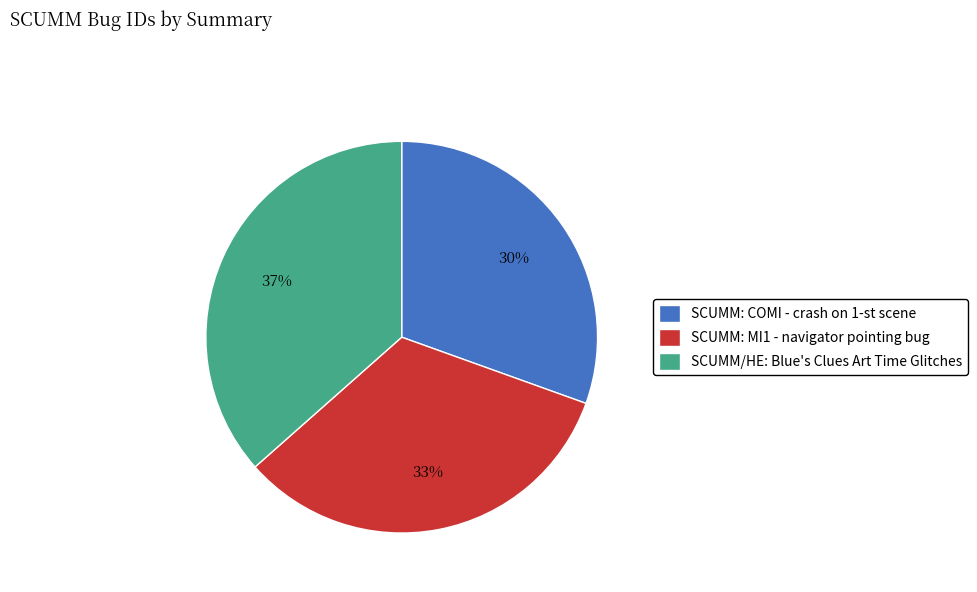

Approximately how many times larger is the value at SCUMM: COMI - crash on 1-st scene compared to SCUMM: MI1 - navigator pointing bug?

0.9